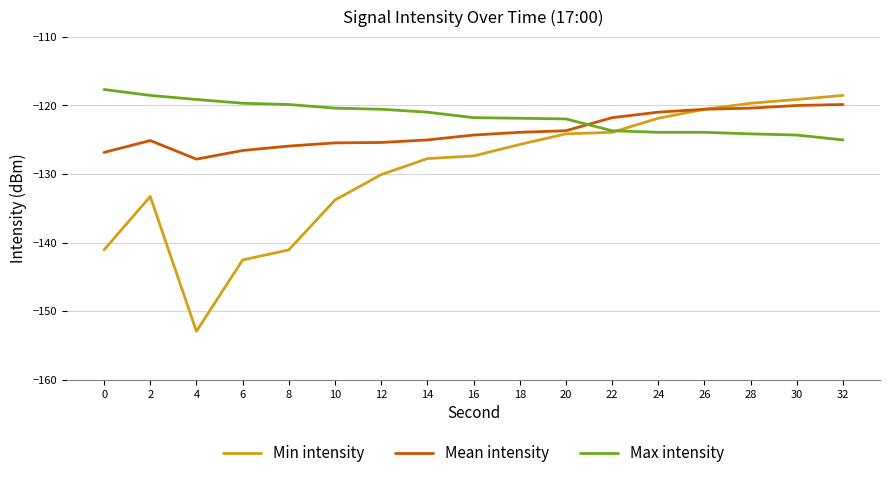

How many times do Mean intensity and Max intensity cross each other?

1